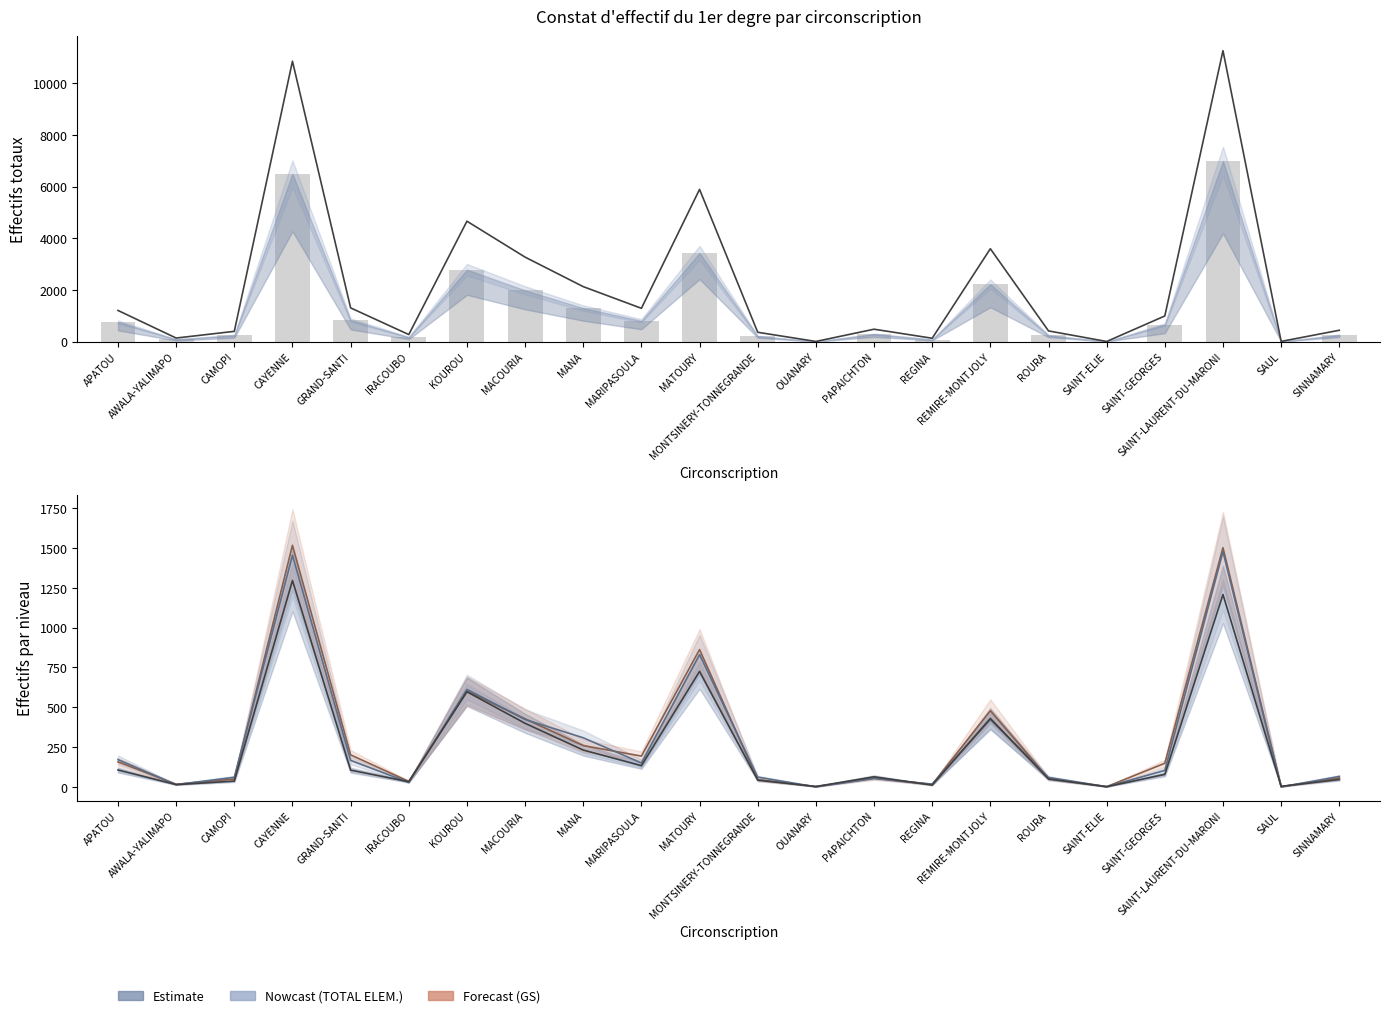

How many values in the GS series exceed 148?

10